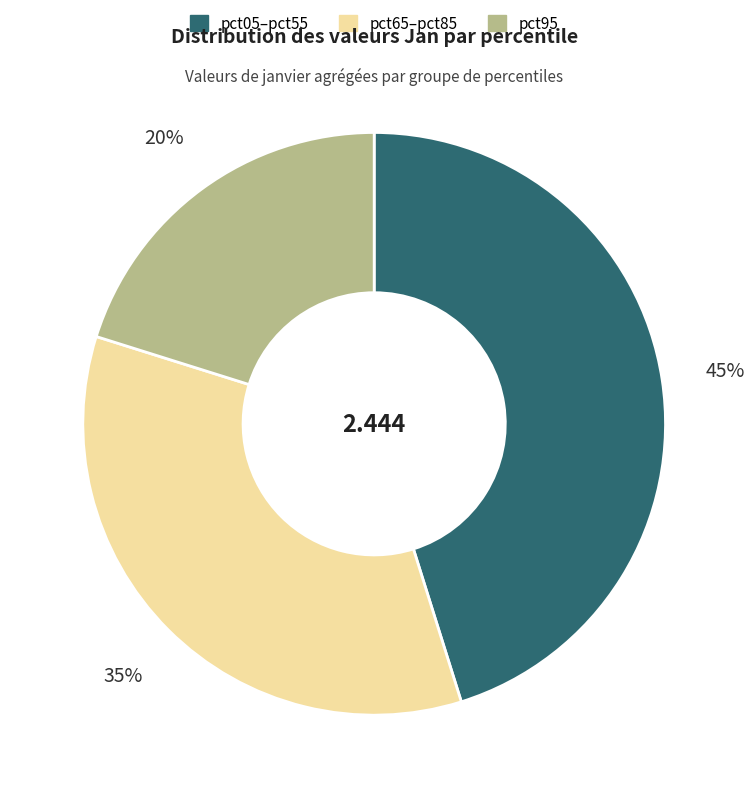

Does pct65–pct85 account for over 50% of the chart?

No